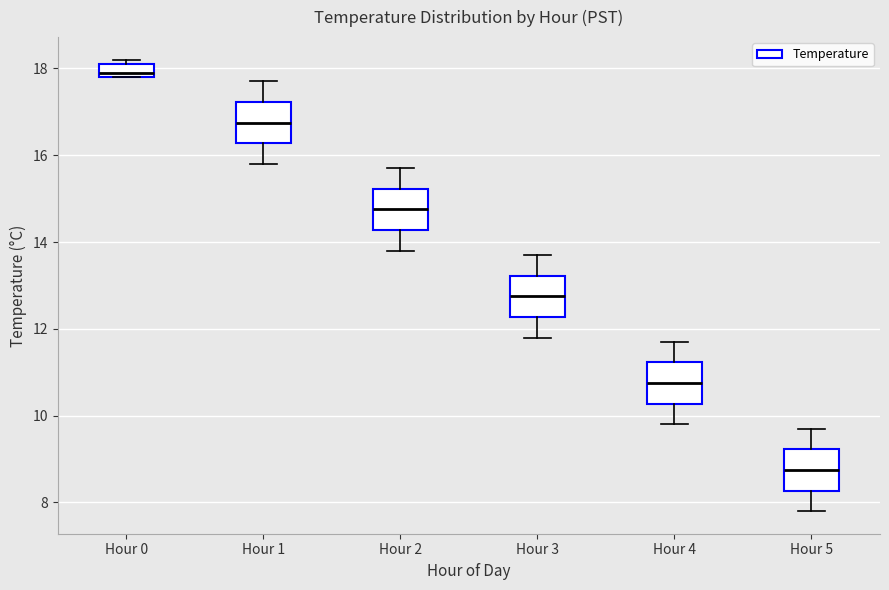

Reading left to right, transcribe this box plot: for each box, give where its median line is, the range the box spans, and where its two whiskers end, as read against the y-axis. The values are not printed on the chart, so give them approximately, as read against the axis.

Hour 0: median 18.0, box 17.8 to 18.2, whiskers 17.8 to 18.2 (just above the box's upper edge)
Hour 1: median 16.8, box 16.2 to 17.2, whiskers 15.8 to 17.8
Hour 2: median 14.8, box 14.2 to 15.2, whiskers 13.8 to 15.8
Hour 3: median 12.8, box 12.2 to 13.2, whiskers 11.8 to 13.8
Hour 4: median 10.8, box 10.2 to 11.2, whiskers 9.8 to 11.8
Hour 5: median 8.8, box 8.2 to 9.2, whiskers 7.8 to 9.8